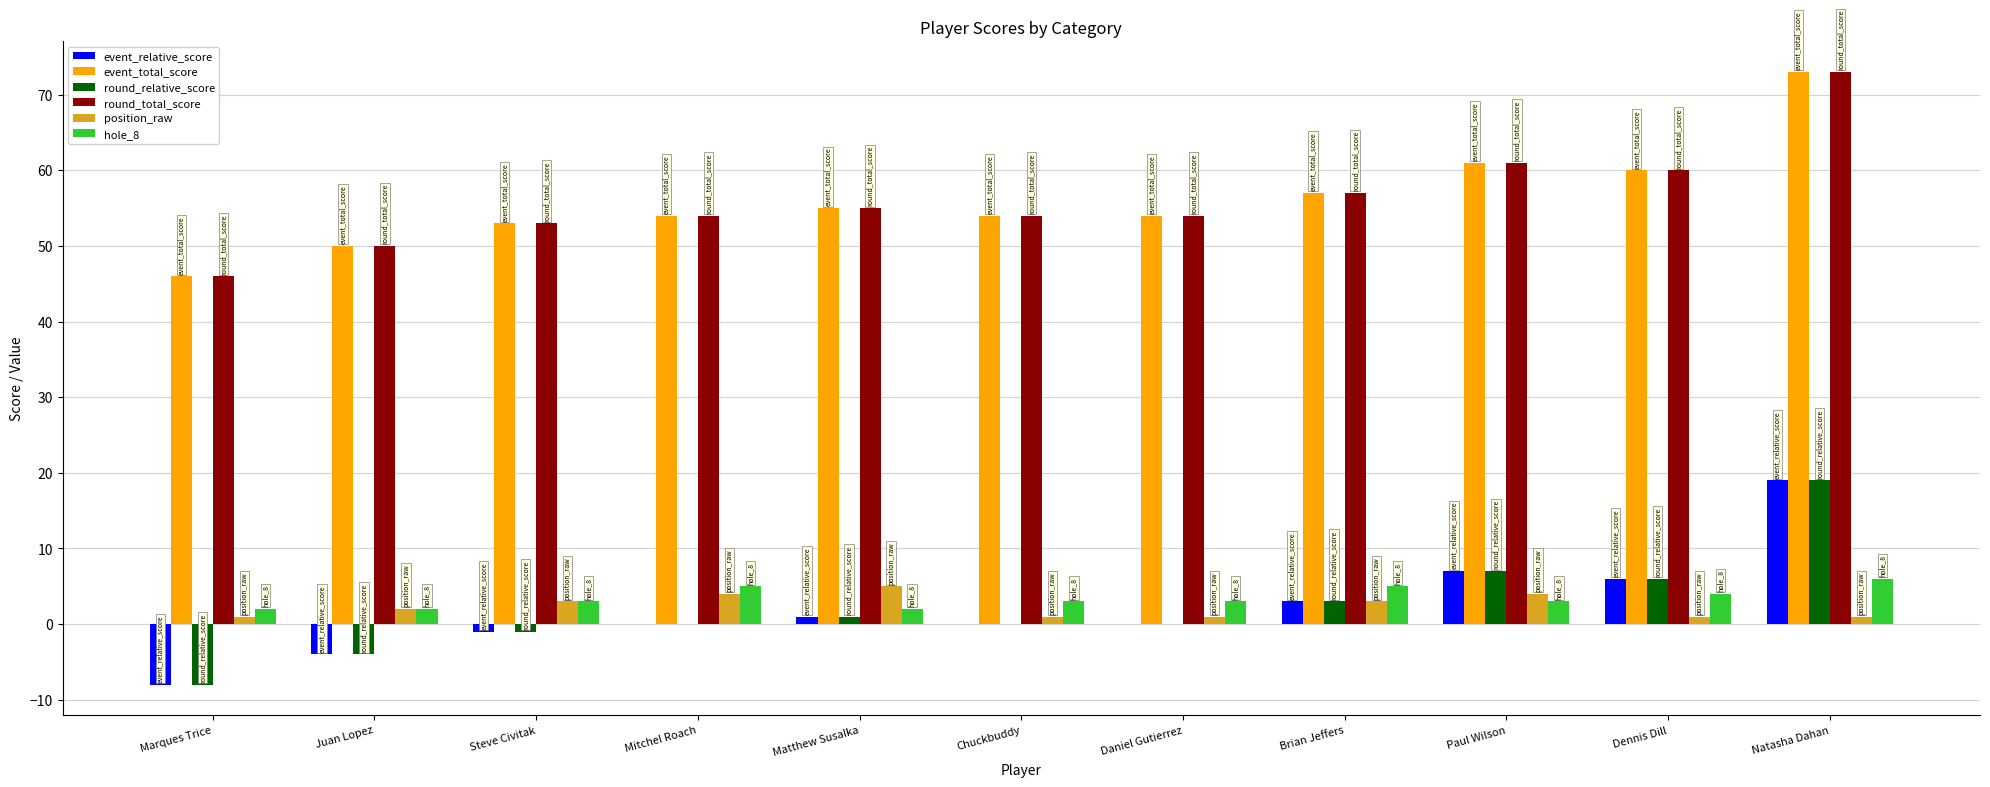

What is the maximum value for event_total_score?

73